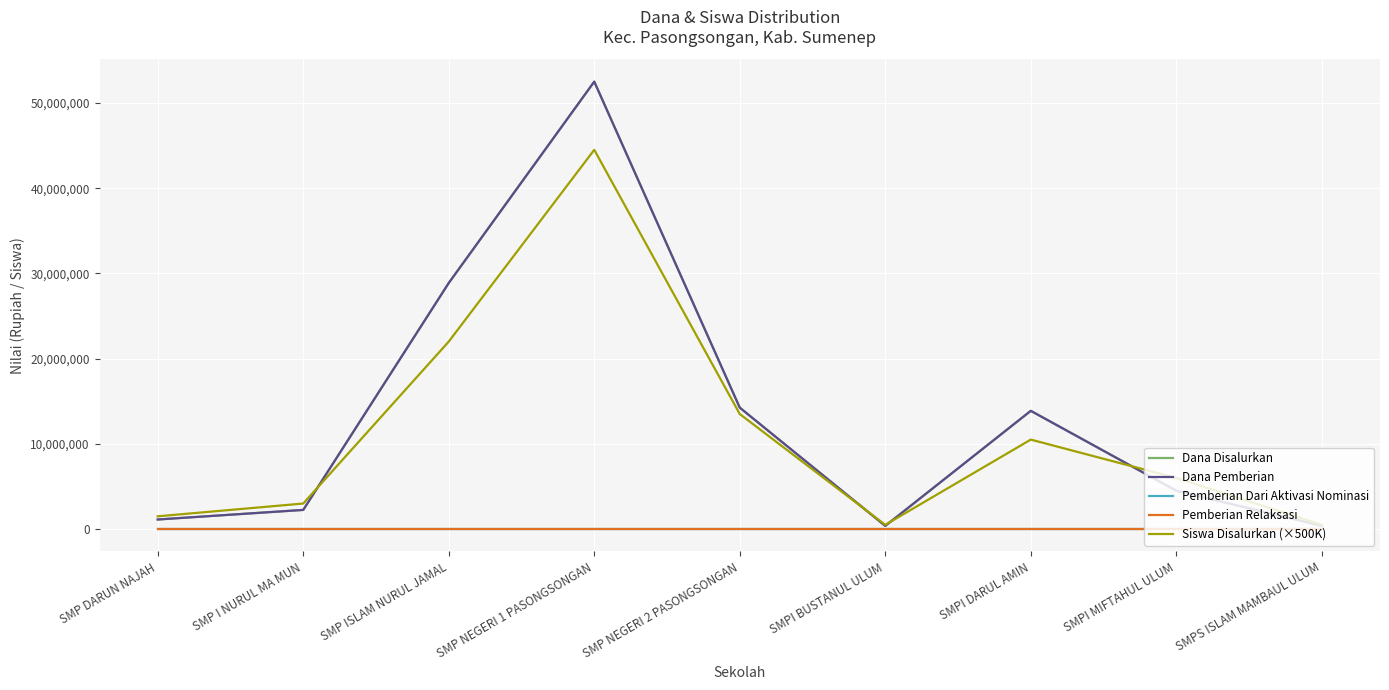

Reading left to right, list all the values displayed in this chart.

Dana Disalurkan: 1125000	2250000	28875000	52500000	14250000	375000	13875000	4500000	375000
Dana Pemberian: 1125000	2250000	28875000	52500000	14250000	375000	13875000	4500000	375000
Pemberian Dari Aktivasi Nominasi: 0	0	0	0	0	0	0	0	0
Pemberian Relaksasi: 0	0	0	0	0	0	0	0	0
Siswa Disalurkan (×500K): 1500000	3000000	22000000	44500000	13500000	500000	10500000	6000000	500000